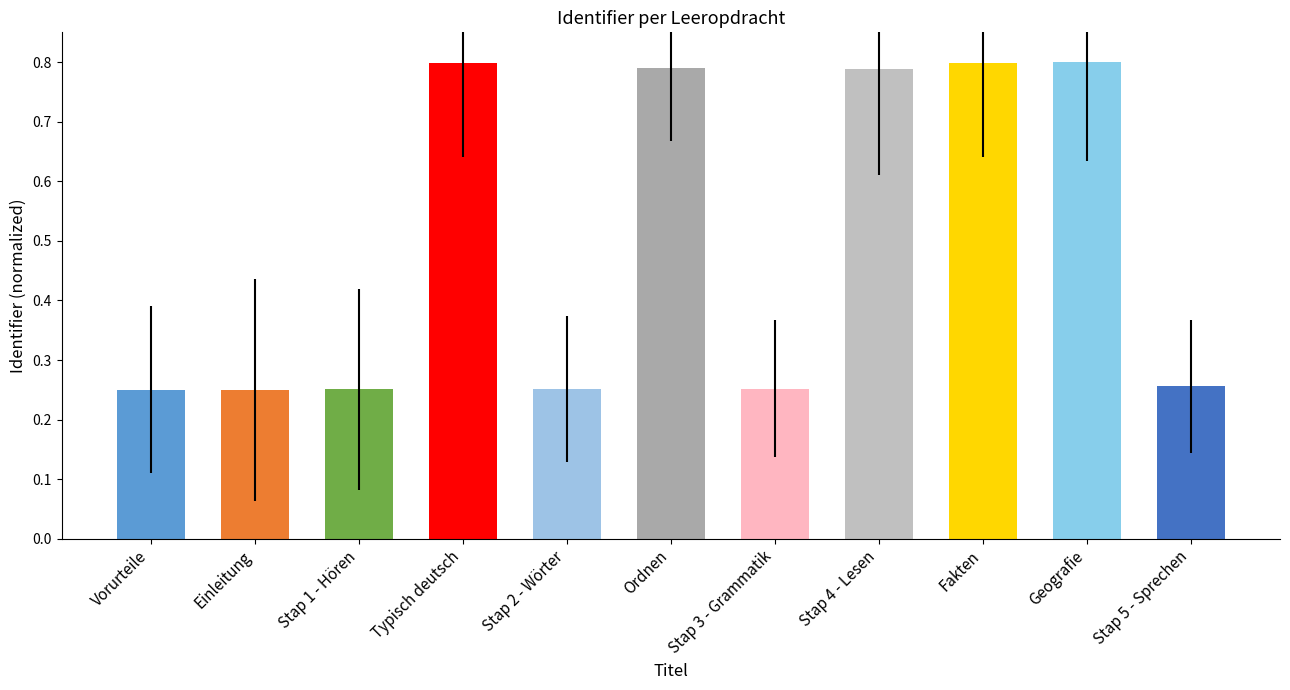

Count the values in the range 0 to 1.

11